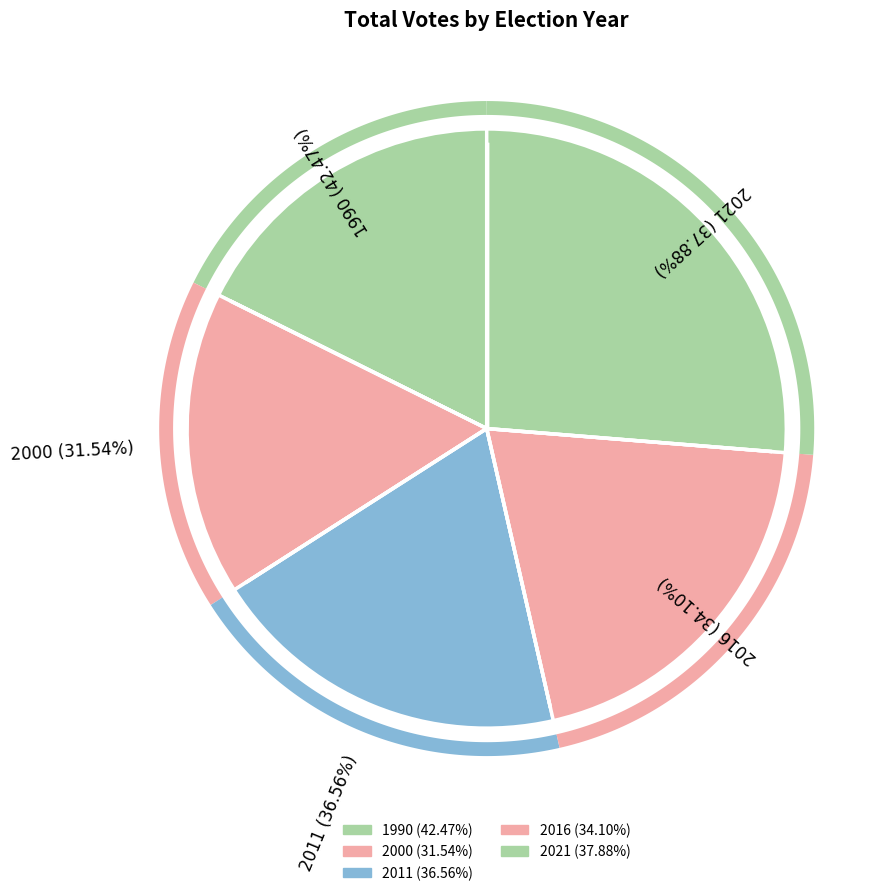

Count the number of slices in the pie.

5